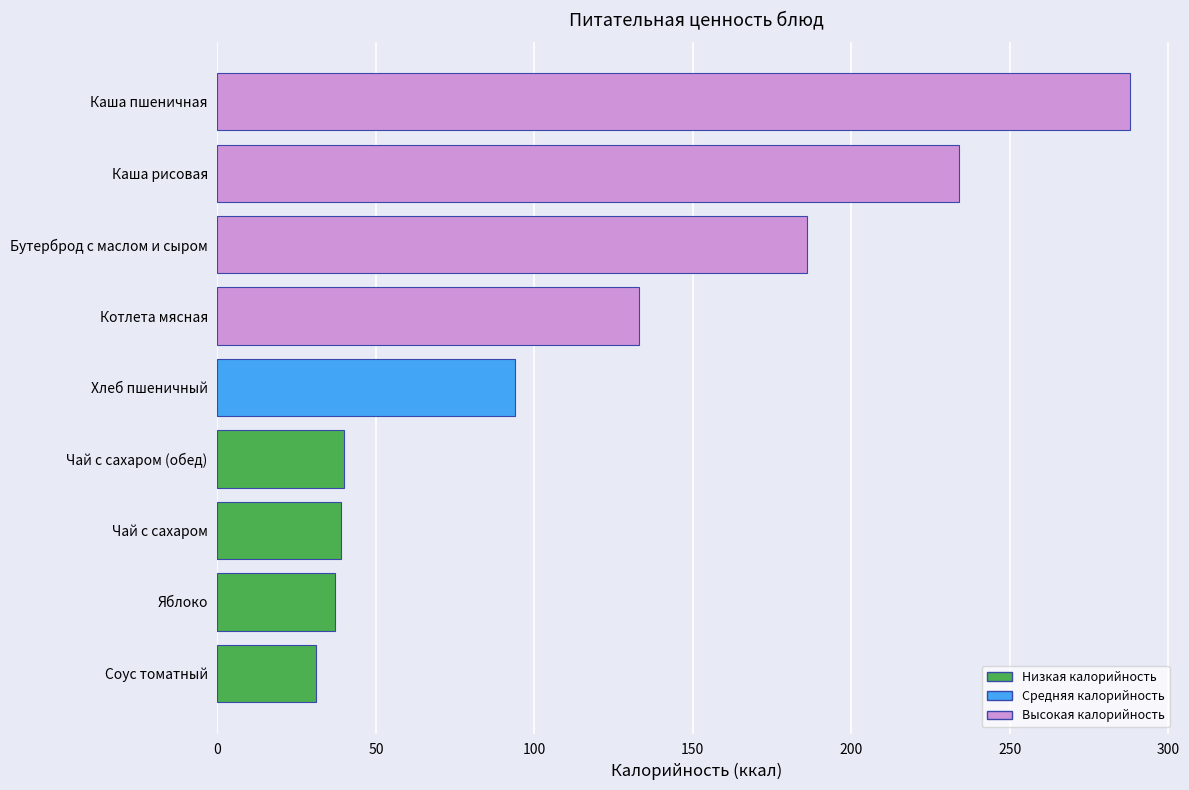

How many data points are less than 94?

4